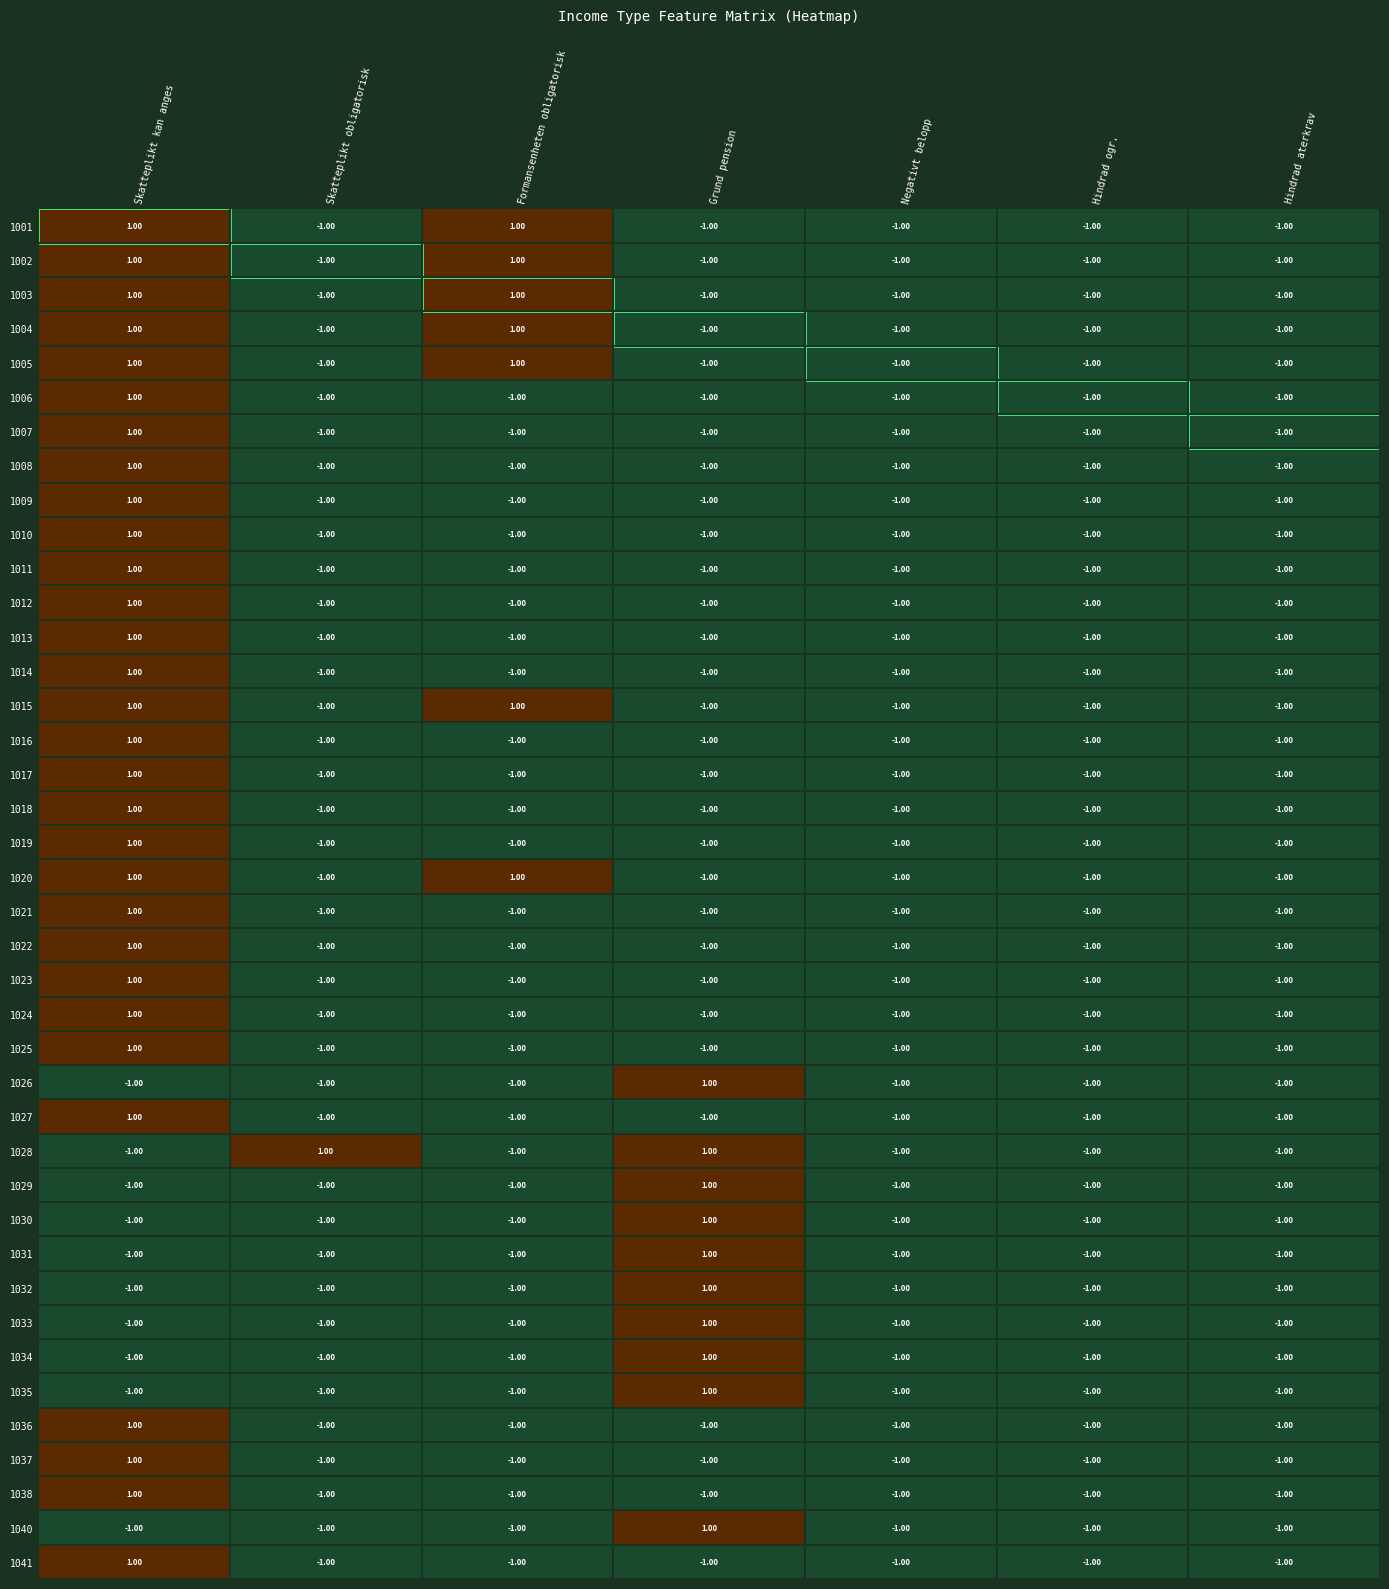

At which category is the sum across all series the highest?

Skatteplikt kan anges